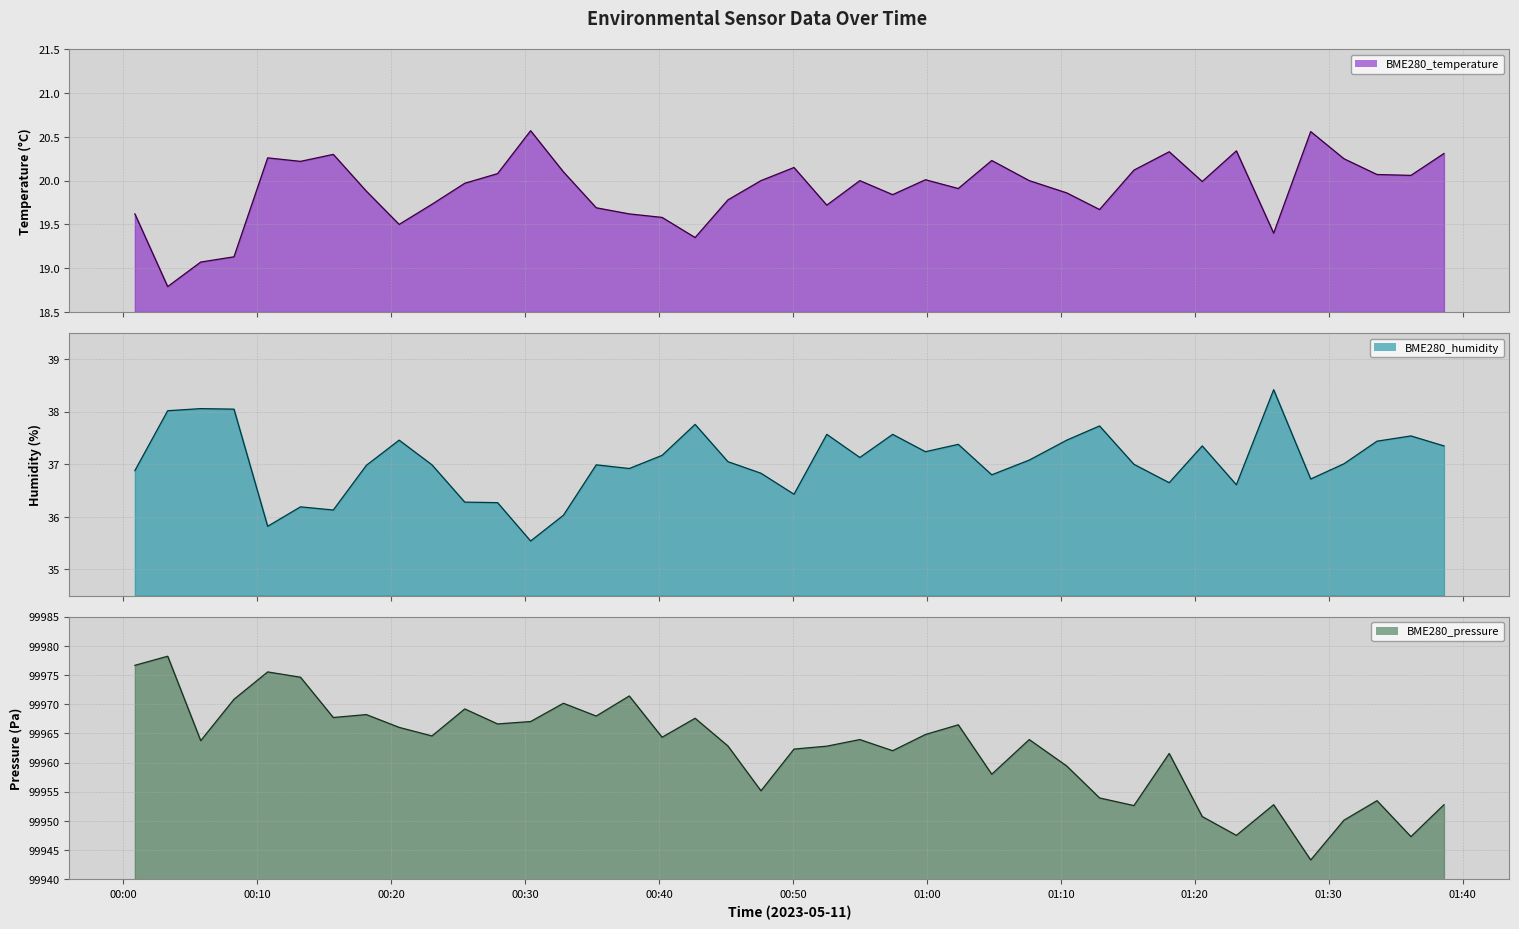

Which series has the largest total across all categories?

BME280_pressure (line)